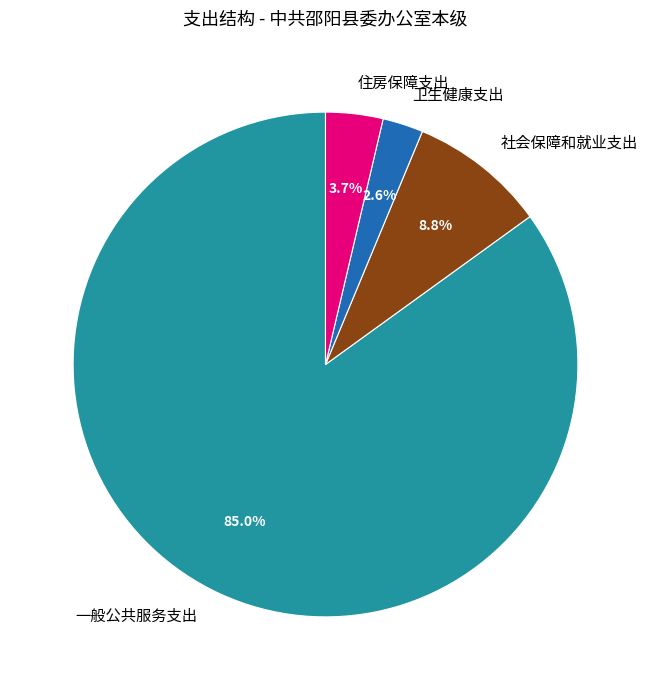

Which category has the smallest portion of the pie?

卫生健康支出